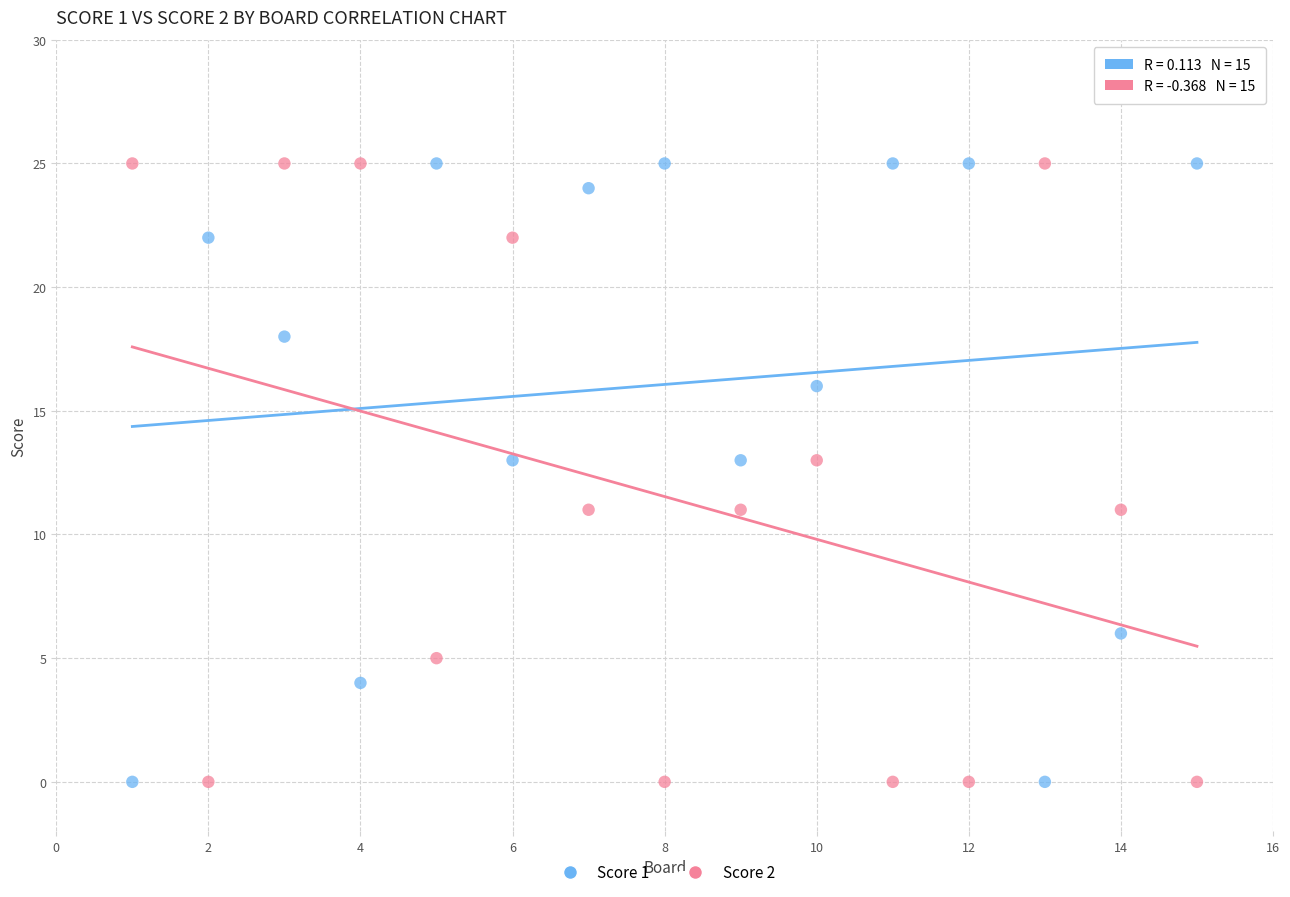

Across all data points, what is the range of X values (max minus min)?

14